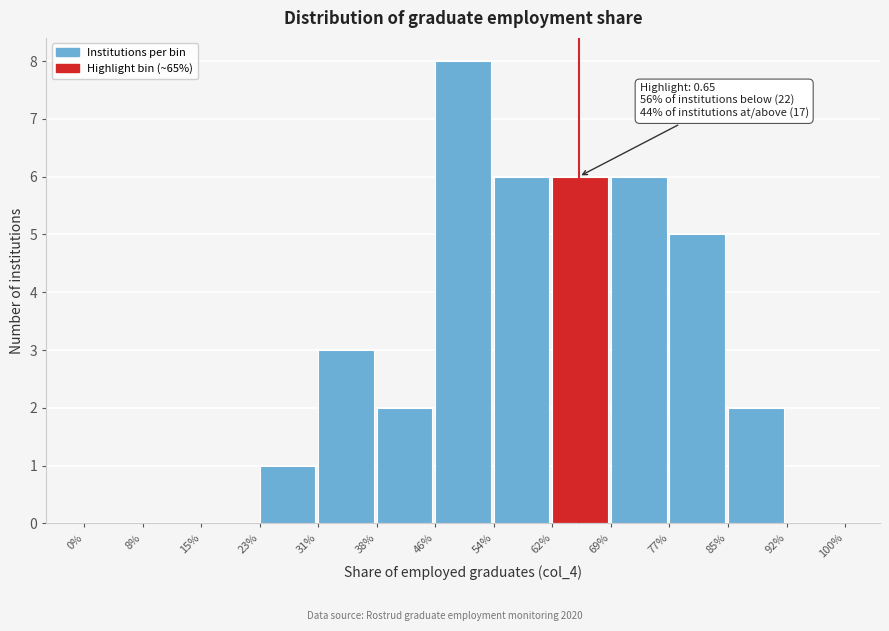

Reading right to left, list all the values displayed in this chart.

92%=0	85%=2	77%=5	69%=6	62%=6	54%=6	46%=8	38%=2	31%=3	23%=1	15%=0	8%=0	0%=0